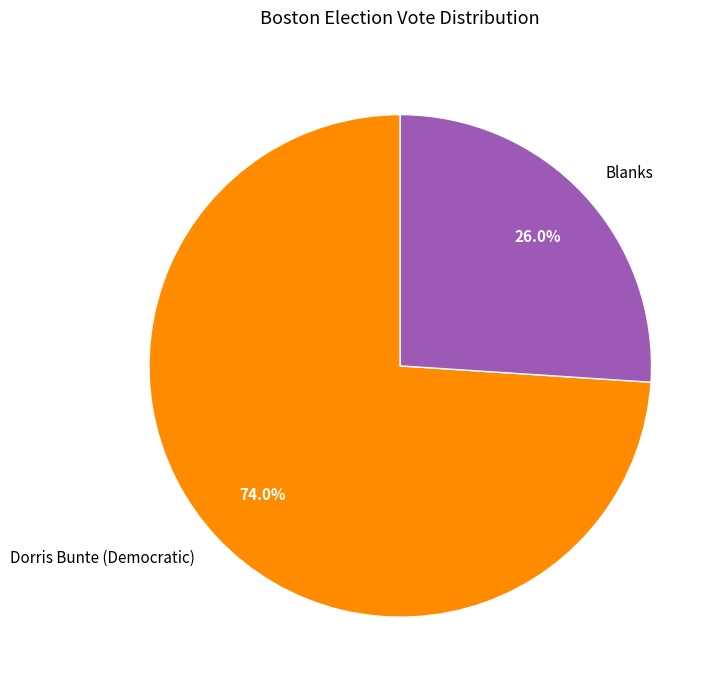

What is the total percentage of Dorris Bunte (Democratic) and Blanks?

100.0%